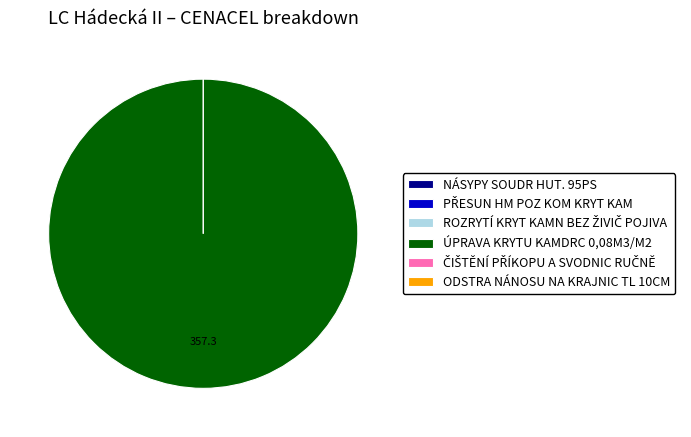

Is the sum of ROZRYTÍ KRYT KAMN BEZ ŽIVIČ POJIVA and NÁSYPY SOUDR HUT. 95PS greater than half?

No